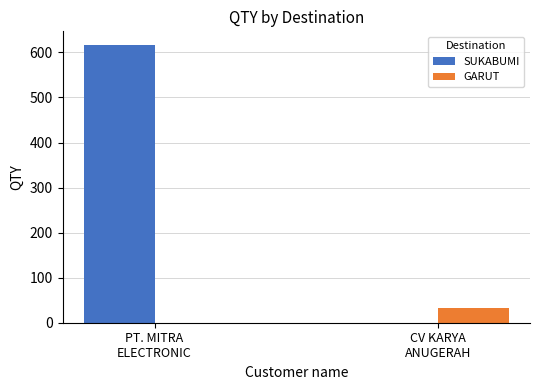

Which category has the highest value across all series?

PT. MITRA
ELECTRONIC